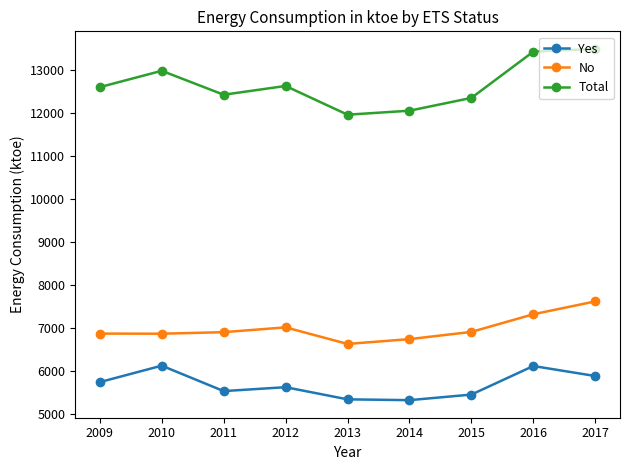

Rank the series at 2013 from highest to lowest value.

Total, No, Yes